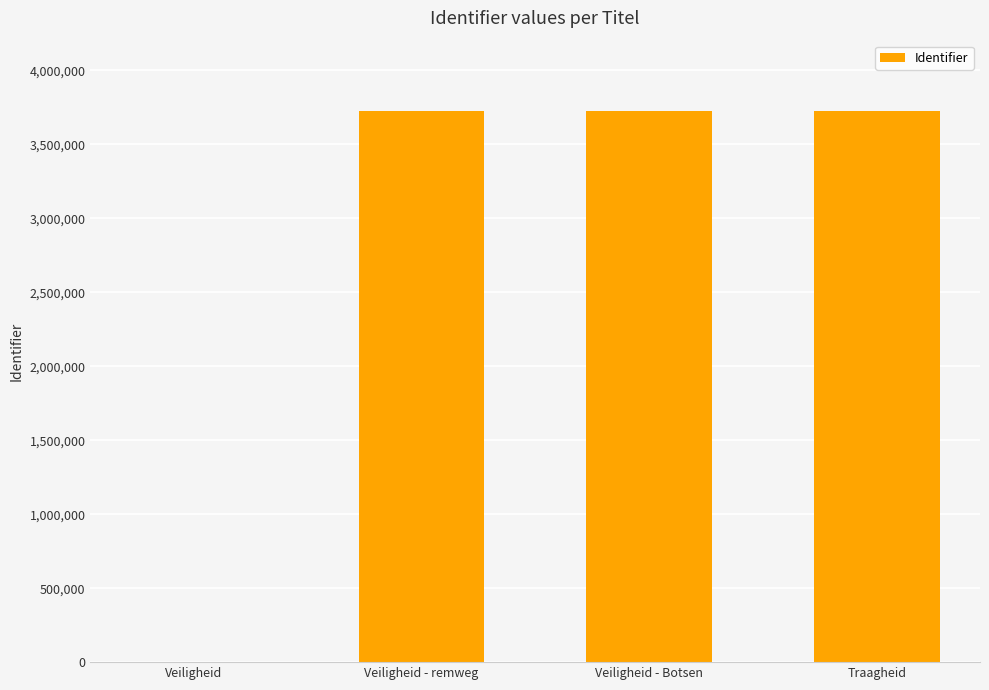

Which has a higher value, Veiligheid - Botsen or Veiligheid?

Veiligheid - Botsen